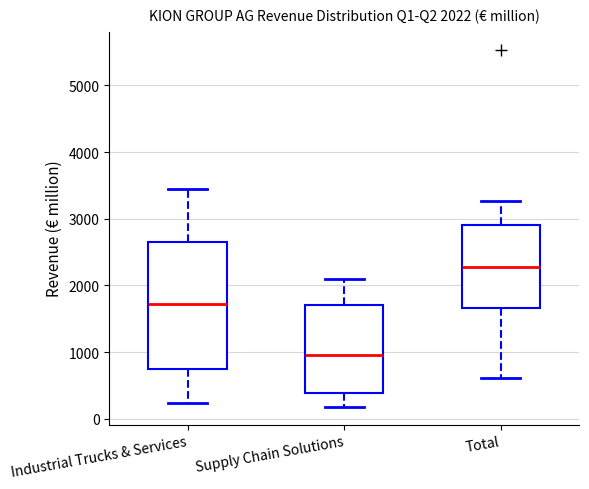

Which box's median line is the lowest?

Supply Chain Solutions